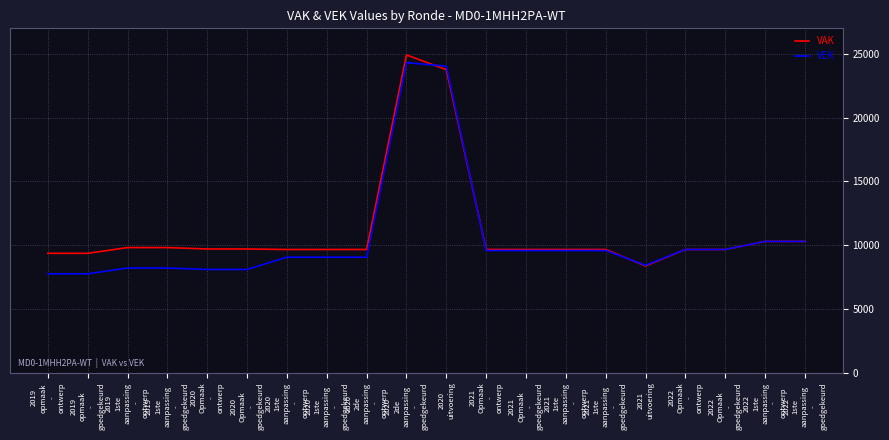

What is the maximum value shown in the chart?

24914